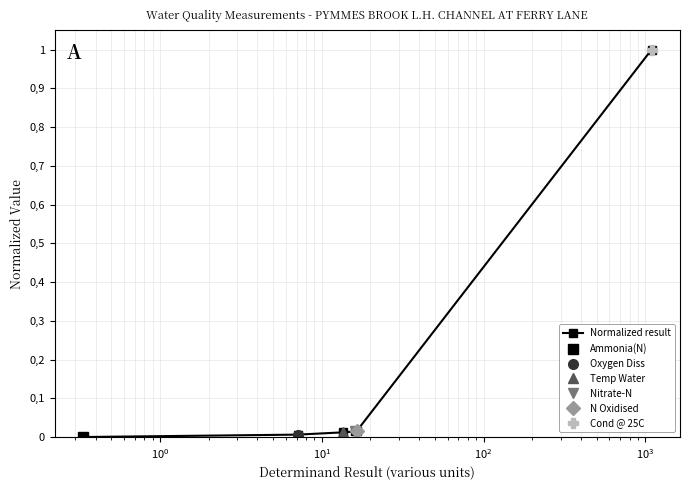

Reading left to right, transcribe all the data shown in this chart.

0.0	0.0	0.0	0.0	0.0	1.0